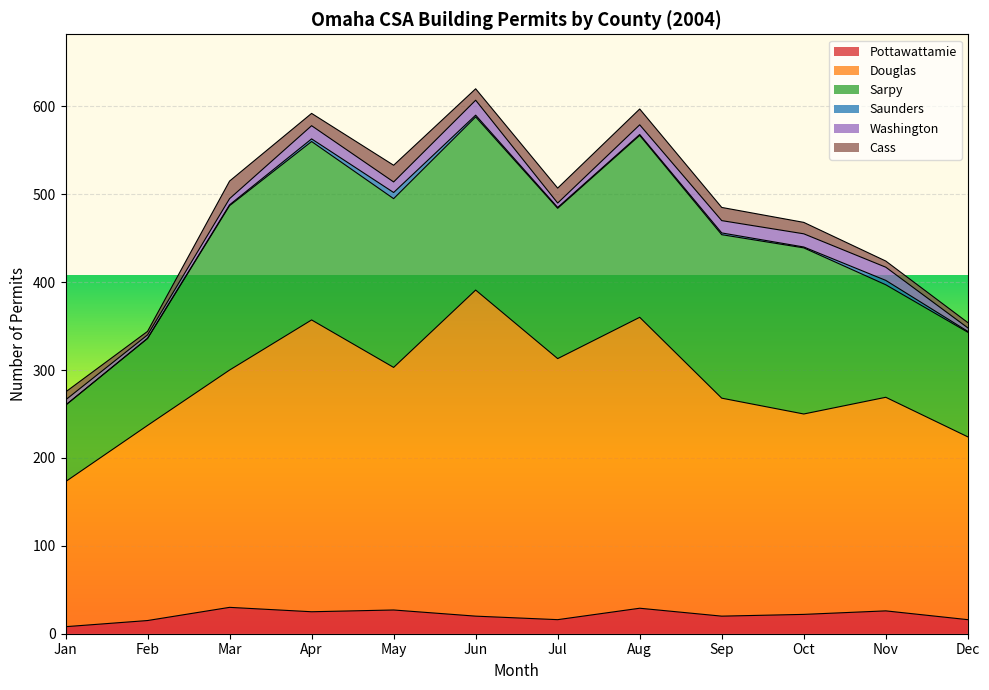

List the series in order of their peak value, highest first.

Douglas, Sarpy, Pottawattamie, Cass, Washington, Saunders